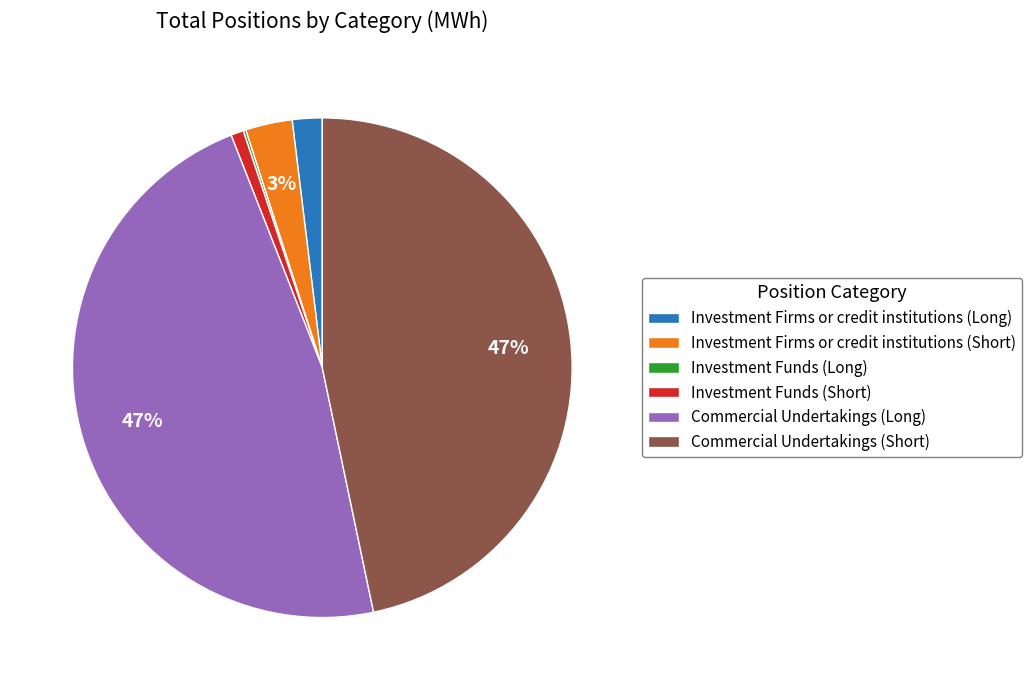

To the nearest percent, what is the difference between the largest and smallest slice percentages?

47%